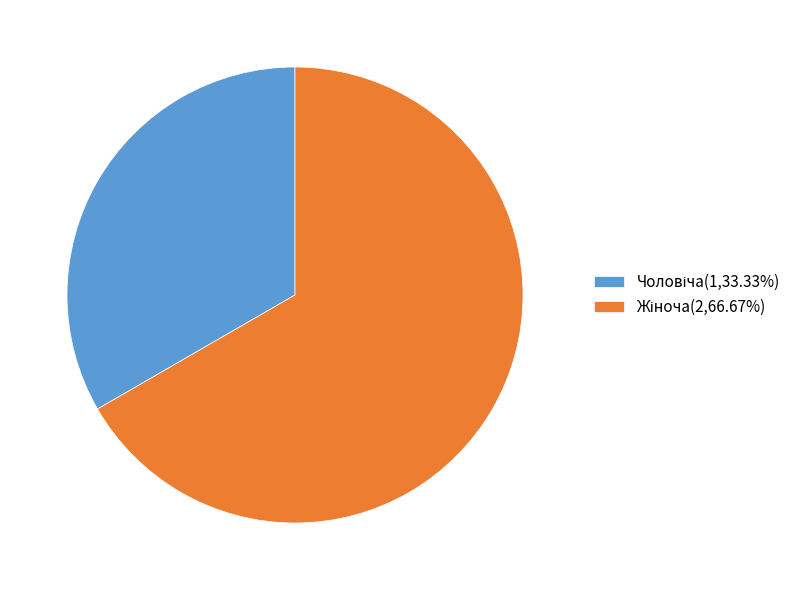

What is the change in value from Чоловіча to Жіноча?

+1